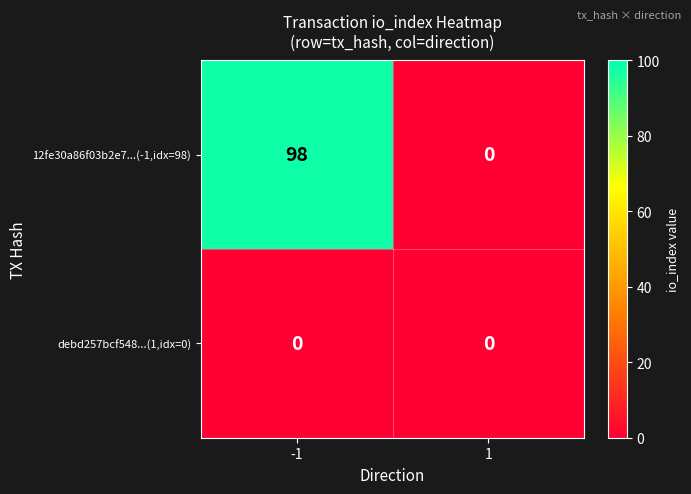

Reading right to left, transcribe all the data shown in this chart.

12fe30a86f03b2e7...(-1,idx=98): 1=0	-1=98
debd257bcf548...(1,idx=0): 1=0	-1=0